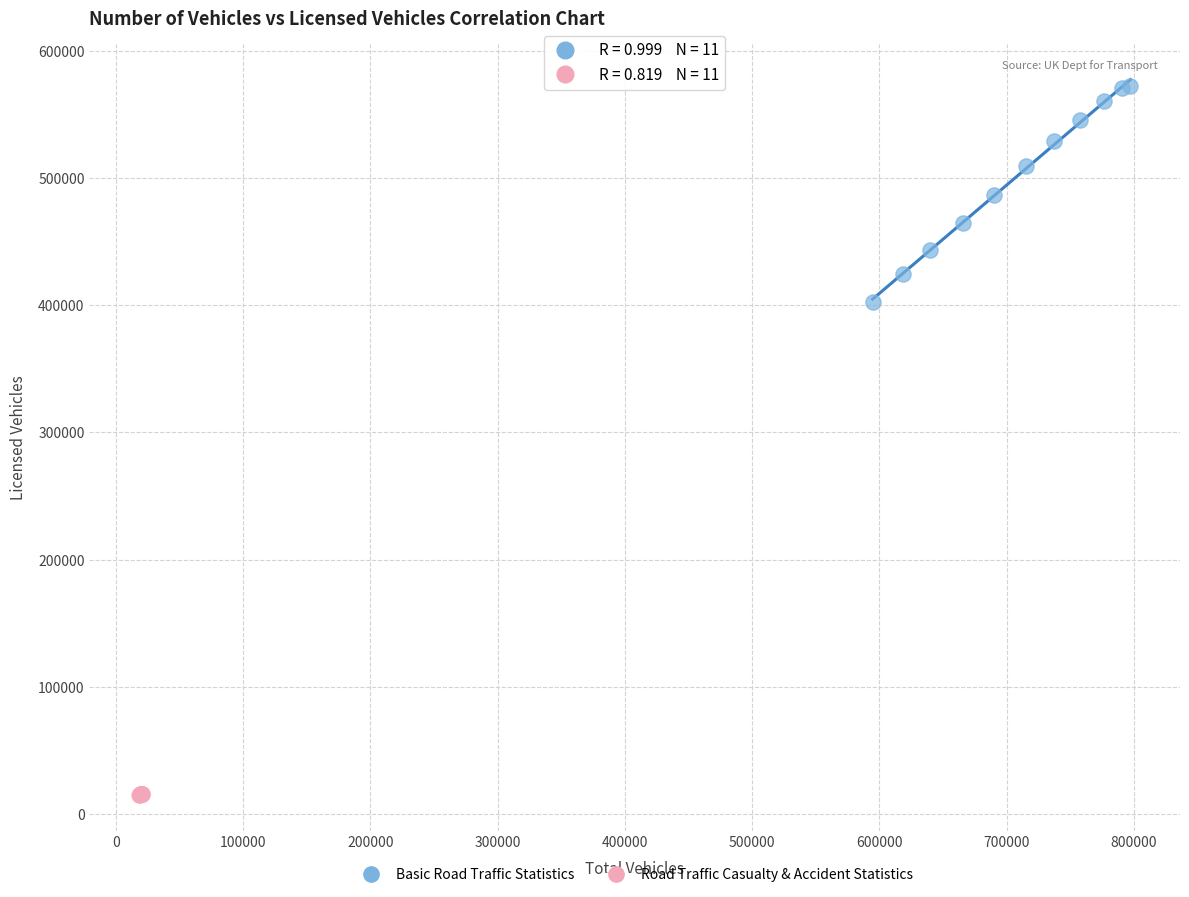

Which series has the largest Y range (max minus min)?

Basic Road Traffic Statistics